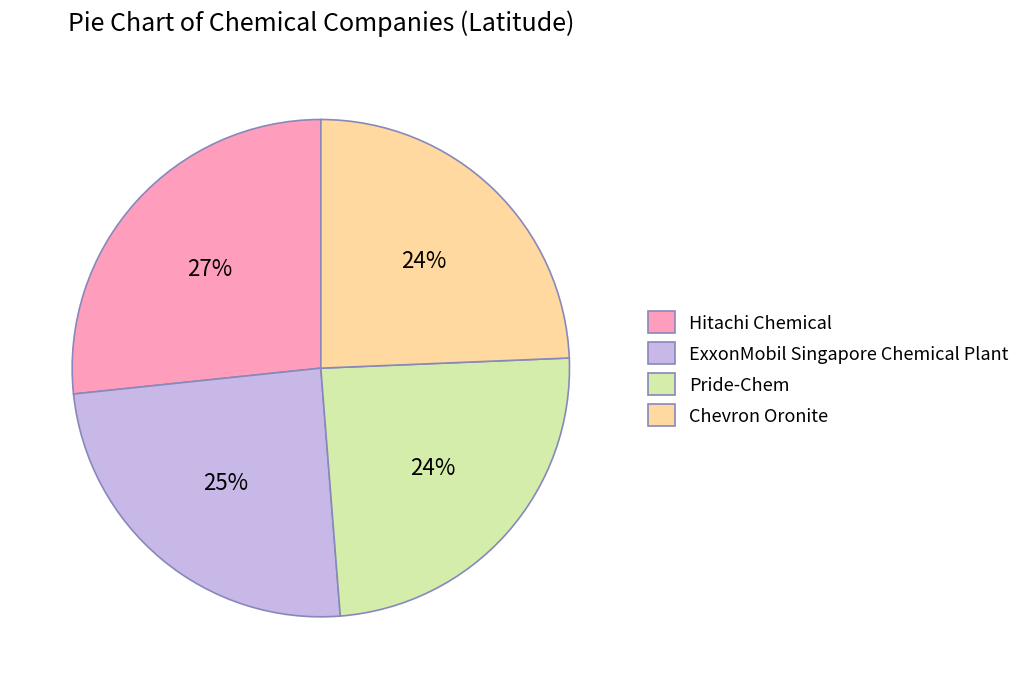

Do Pride-Chem and Hitachi Chemical together represent more than half of the pie?

Yes